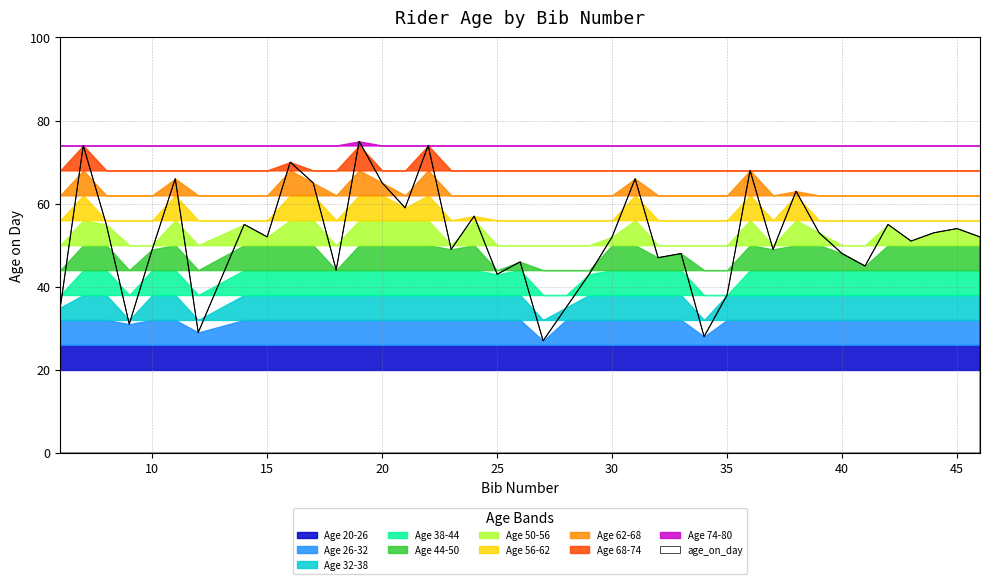

How many lines are shown in the chart?

1